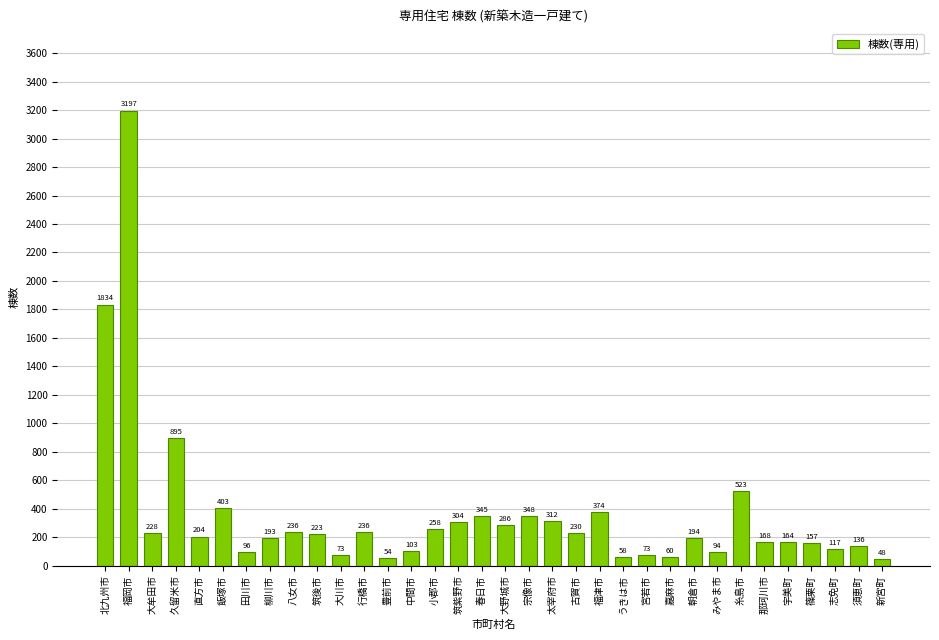

True or false: the data shows 193 at 柳川市.

True